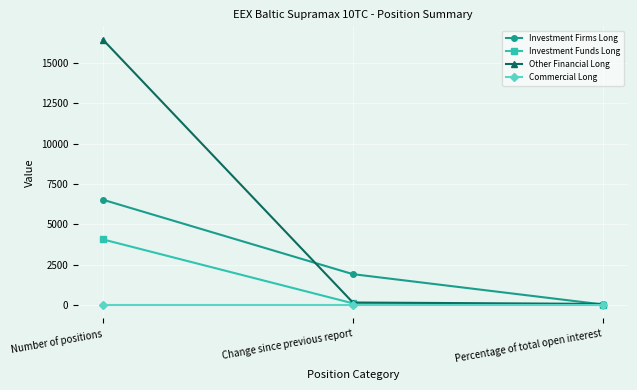

What are all the series names shown in the legend?

Investment Firms Long, Investment Funds Long, Other Financial Long, Commercial Long